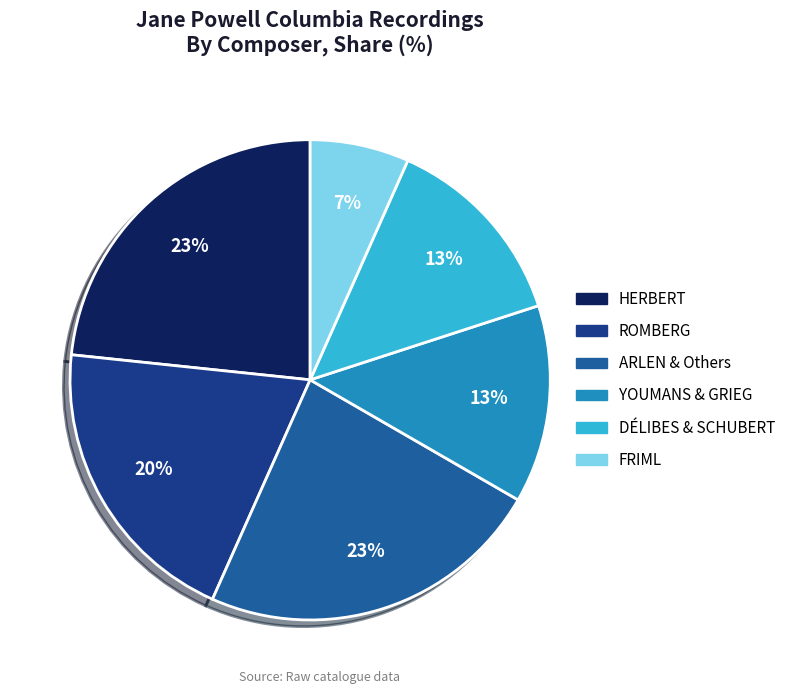

Is there a majority slice in this chart?

No